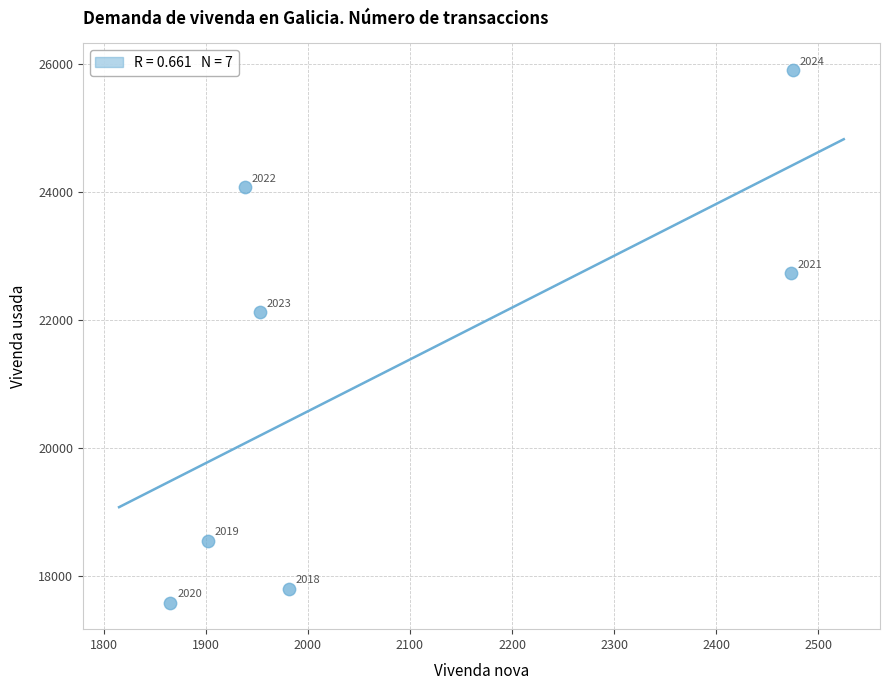

What is the range of Y values (max minus min)?

8321